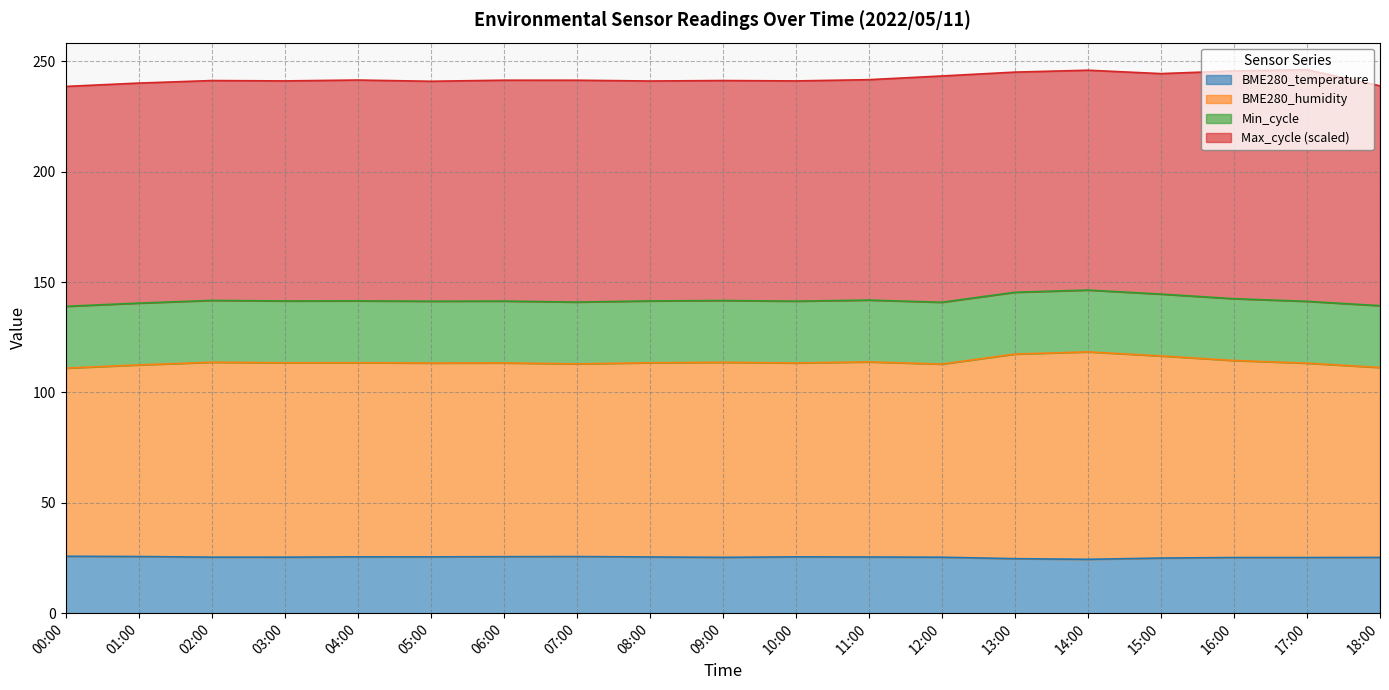

Read the BME280_temperature value at 18:00.

25.2